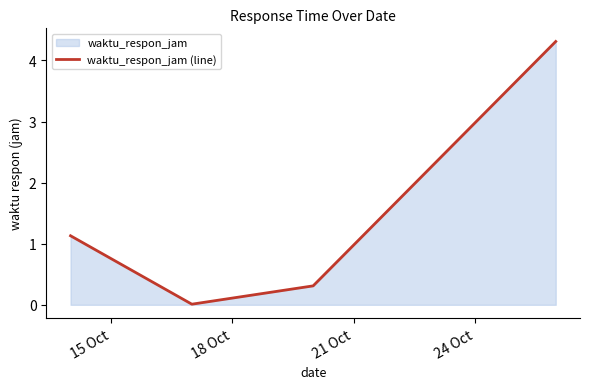

What is the greatest value displayed?

4.3